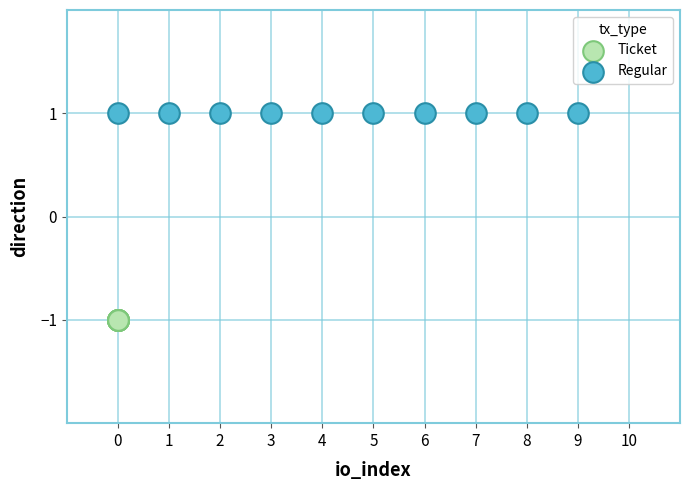

Which series contains the highest Y value?

Regular